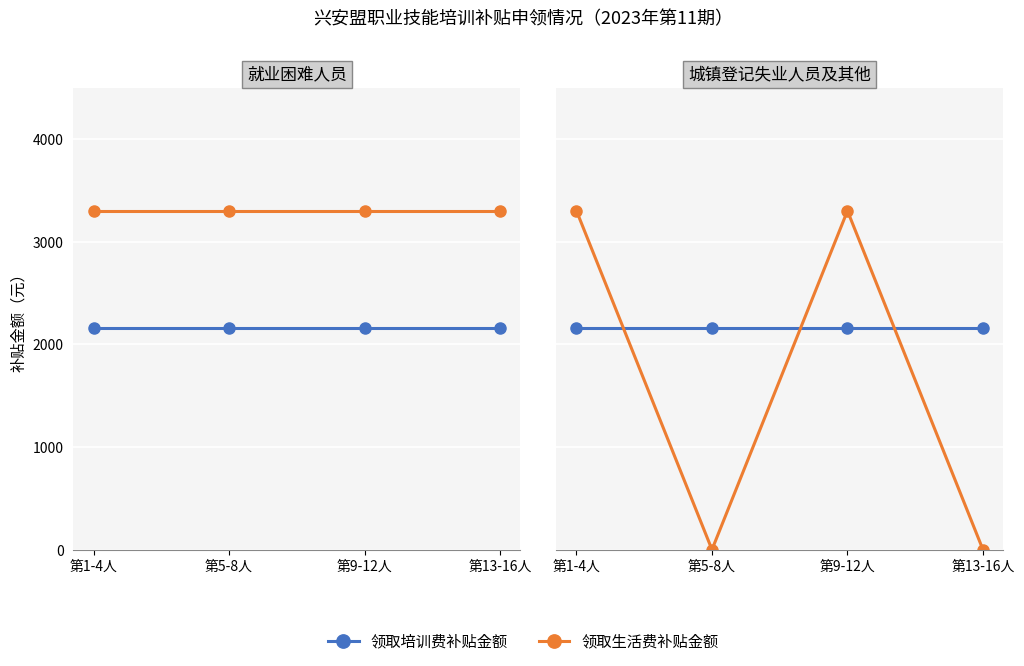

Reading right to left, extract all data points from this chart.

领取培训费补贴金额: 第13-16人=2160	第9-12人=2160	第5-8人=2160	第1-4人=2160
领取生活费补贴金额: 第13-16人=0	第9-12人=3300	第5-8人=0	第1-4人=3300